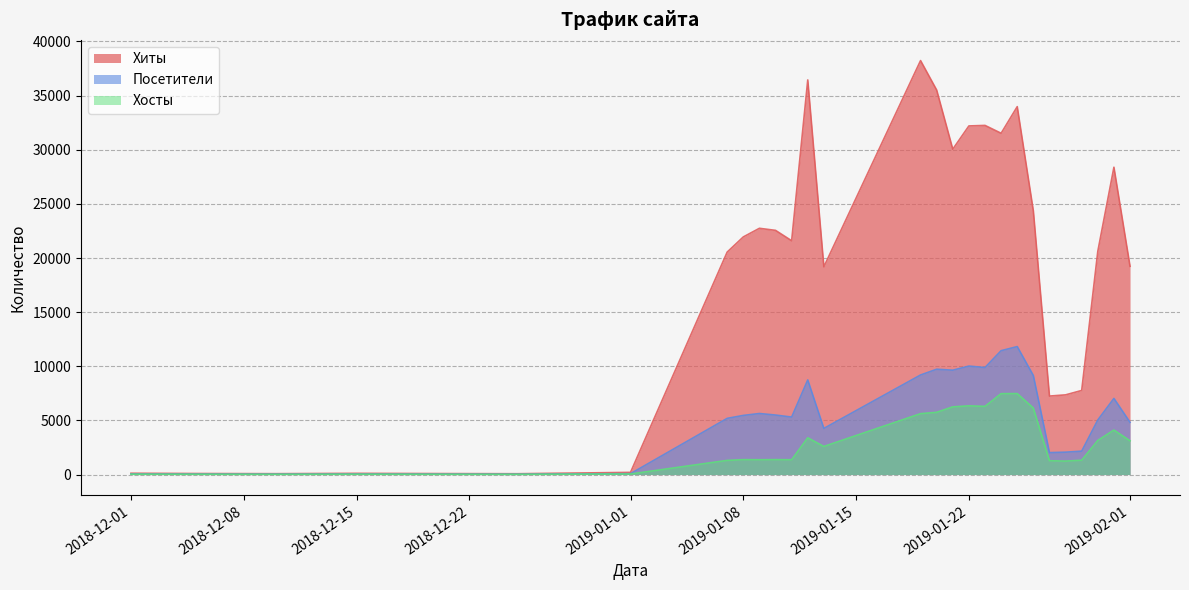

Is the value of Хиты at 2019-01-09 greater than the value of Посетители at 2019-01-20?

Yes